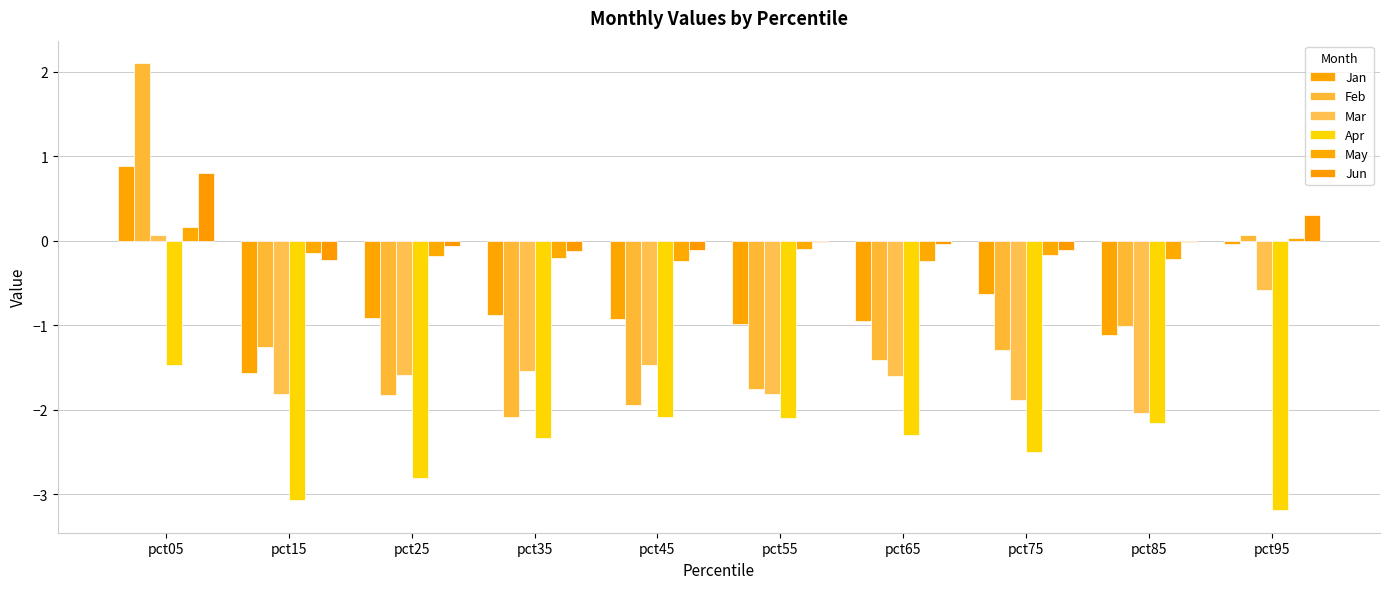

How many categories are shown in the chart?

10